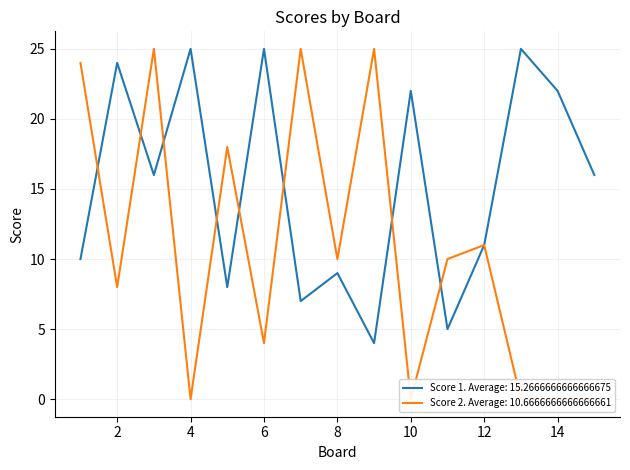

How many intersections are there between Score 1 and Score 2?

8